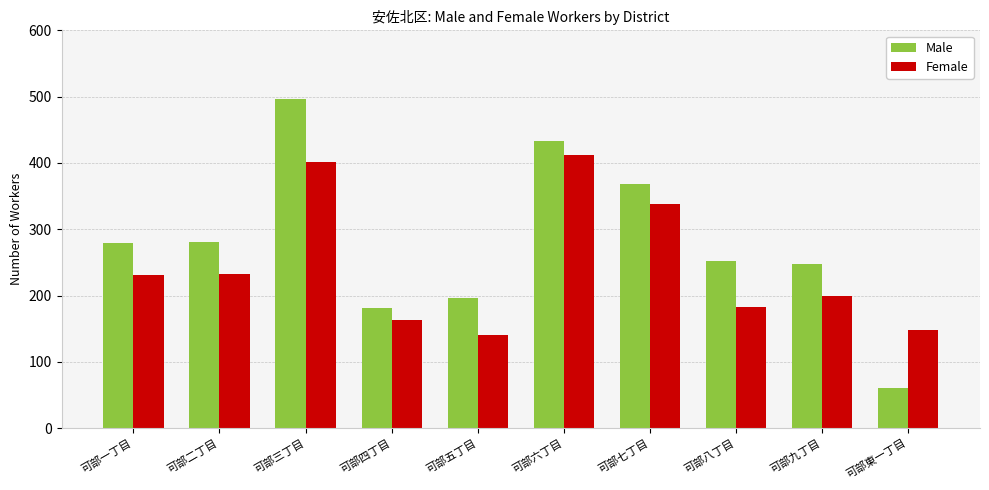

The Female series shows 162 at 可部三丁目. True or false?

False